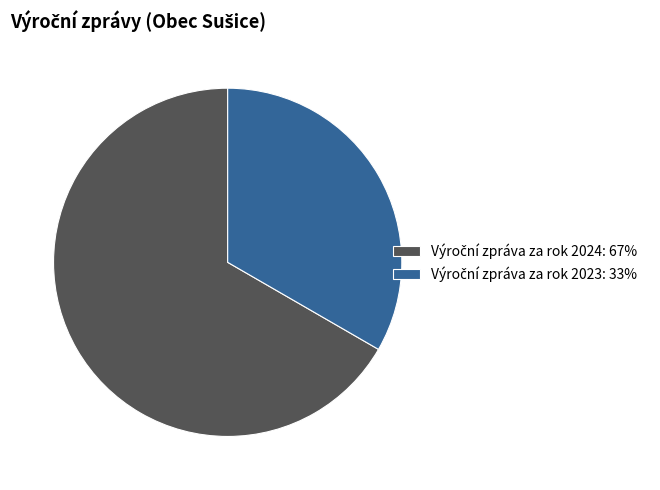

Does any single category account for the majority?

Yes